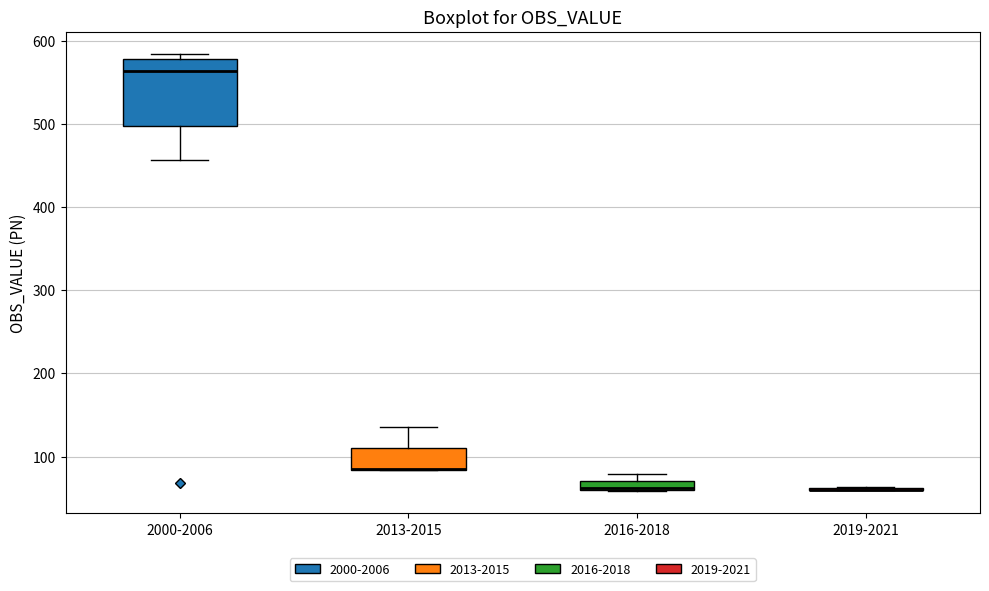

Which box is the tallest, from its lower edge to its upper edge?

2000-2006